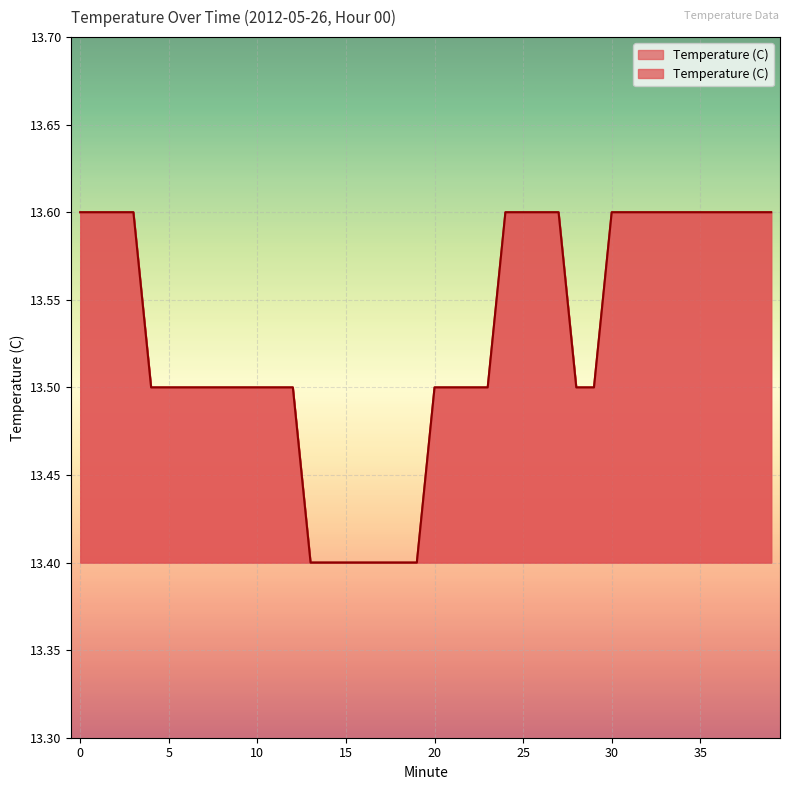

Reading right to left, transcribe all the data shown in this chart.

39=13.6	38=13.6	37=13.6	36=13.6	35=13.6	34=13.6	33=13.6	32=13.6	31=13.6	30=13.6	29=13.5	28=13.5	27=13.6	26=13.6	25=13.6	24=13.6	23=13.5	22=13.5	21=13.5	20=13.5	19=13.4	18=13.4	17=13.4	16=13.4	15=13.4	14=13.4	13=13.4	12=13.5	11=13.5	10=13.5	9=13.5	8=13.5	7=13.5	6=13.5	5=13.5	4=13.5	3=13.6	2=13.6	1=13.6	0=13.6